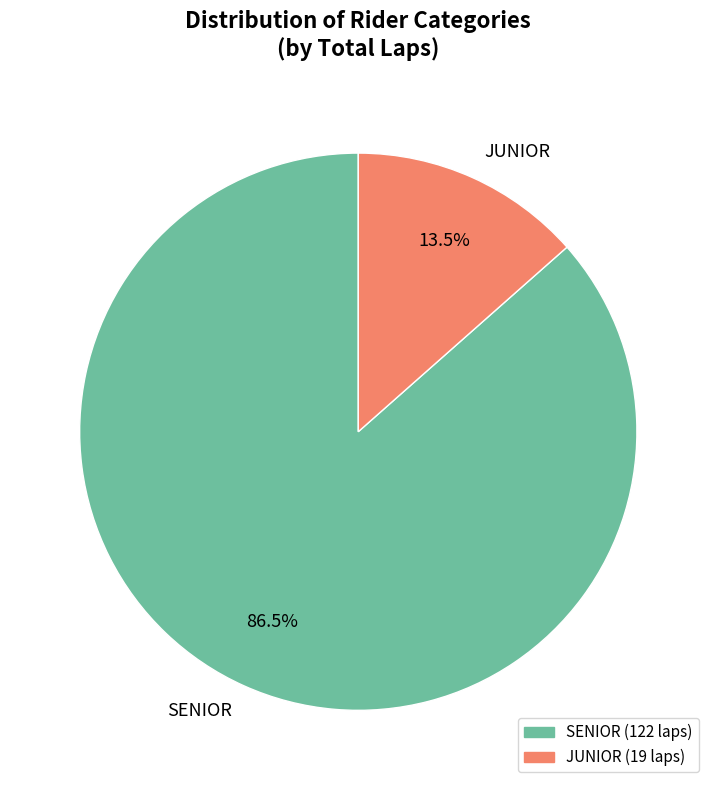

Count the number of slices in the pie.

2